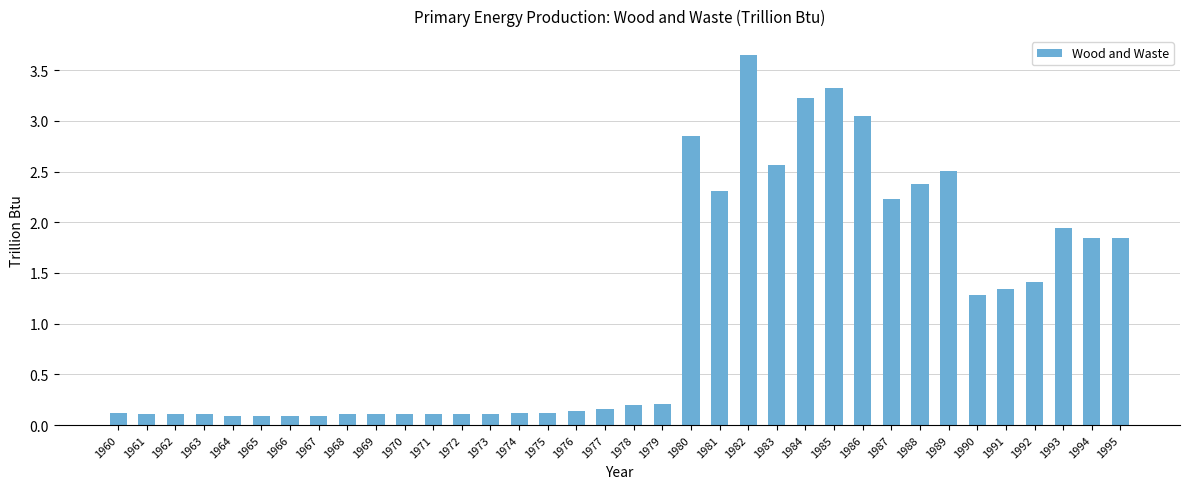

At which category does the chart reach its peak across all series?

1982